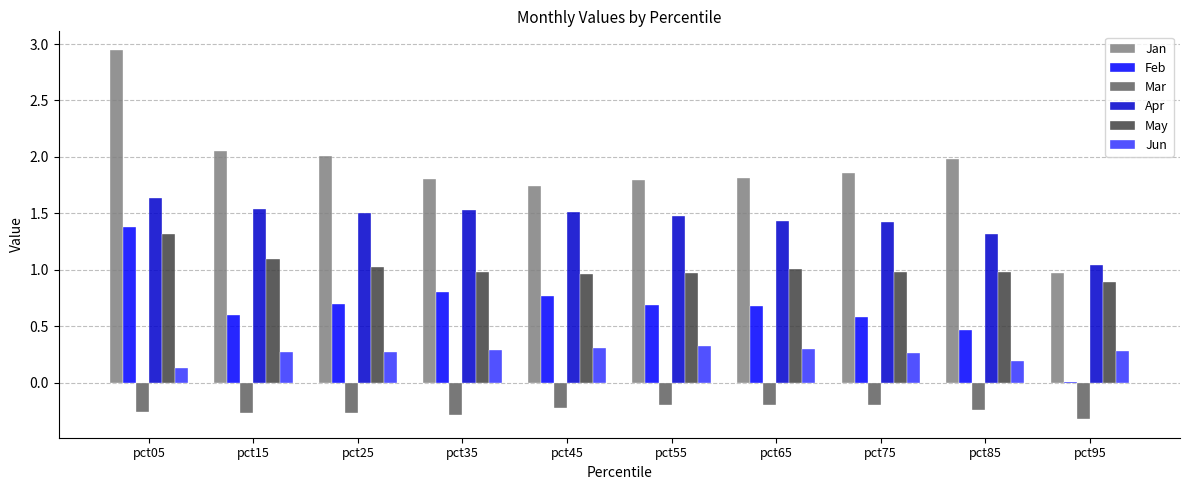

The Feb series shows 2.4 at pct05. True or false?

False